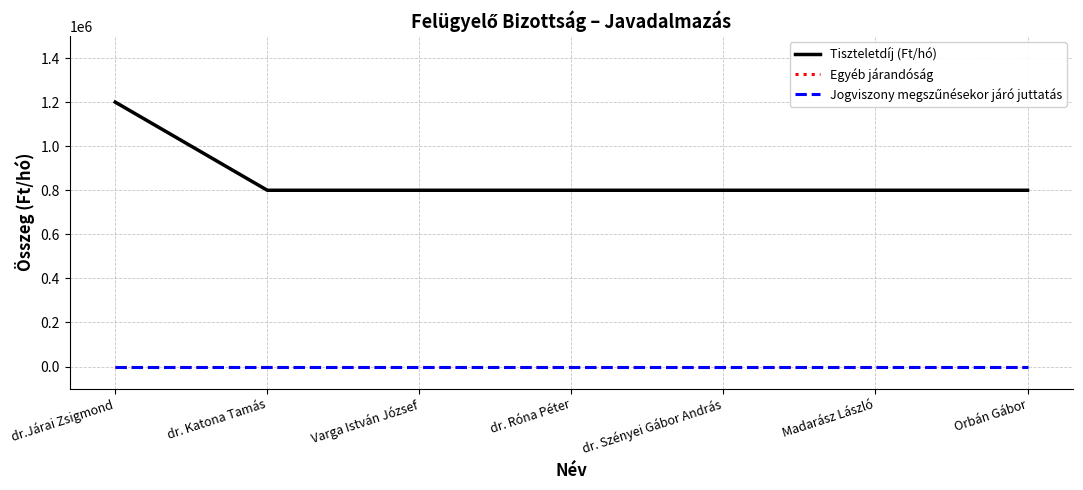

Reading left to right, transcribe all the data shown in this chart.

Tiszteletdíj (Ft/hó): 1200000	800000	800000	800000	800000	800000	800000
Egyéb járandóság: 0	0	0	0	0	0	0
Jogviszony megszűnésekor járó juttatás: 0	0	0	0	0	0	0